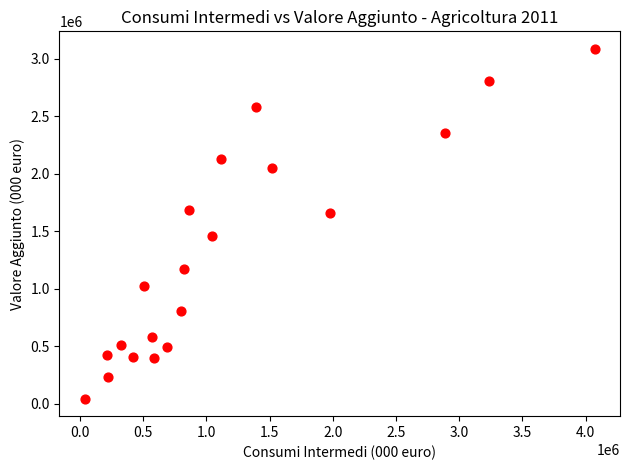

What is the range of X values (max minus min)?

4031968.3